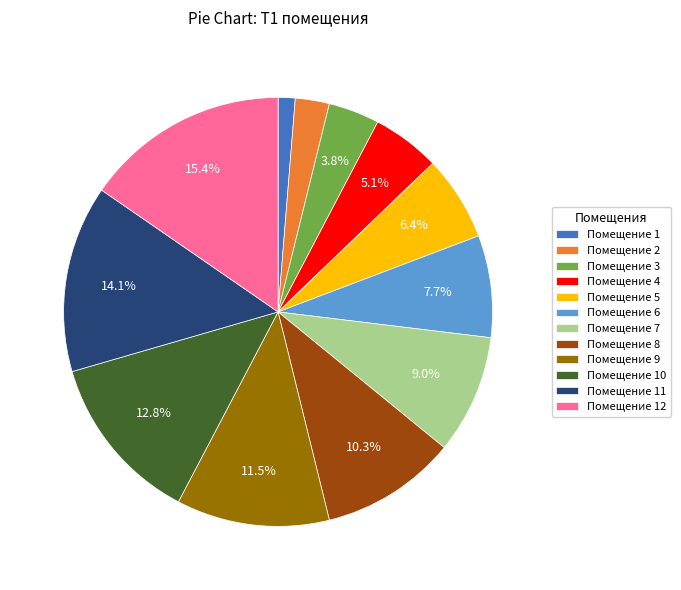

What percentage is NOT represented by Помещение 7?

91.0%